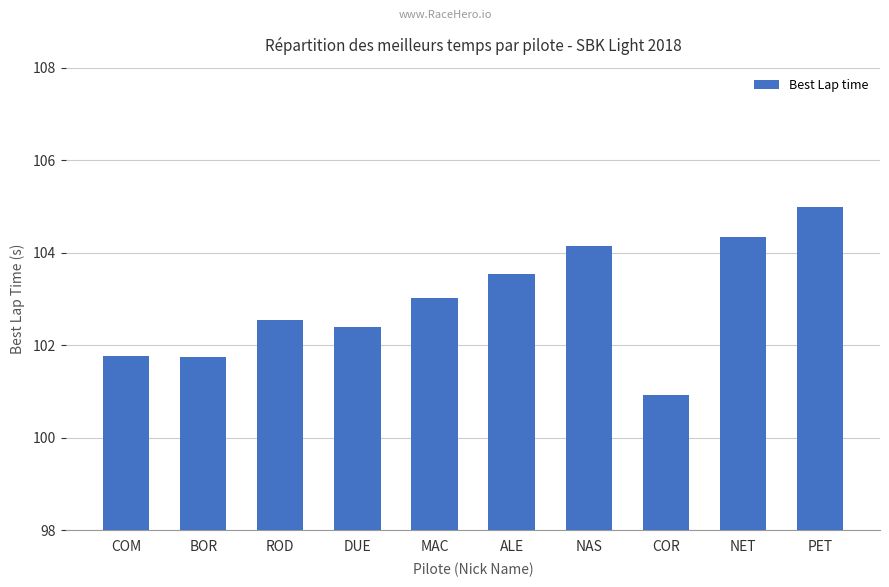

True or false: the data shows 161.9 at COR.

False